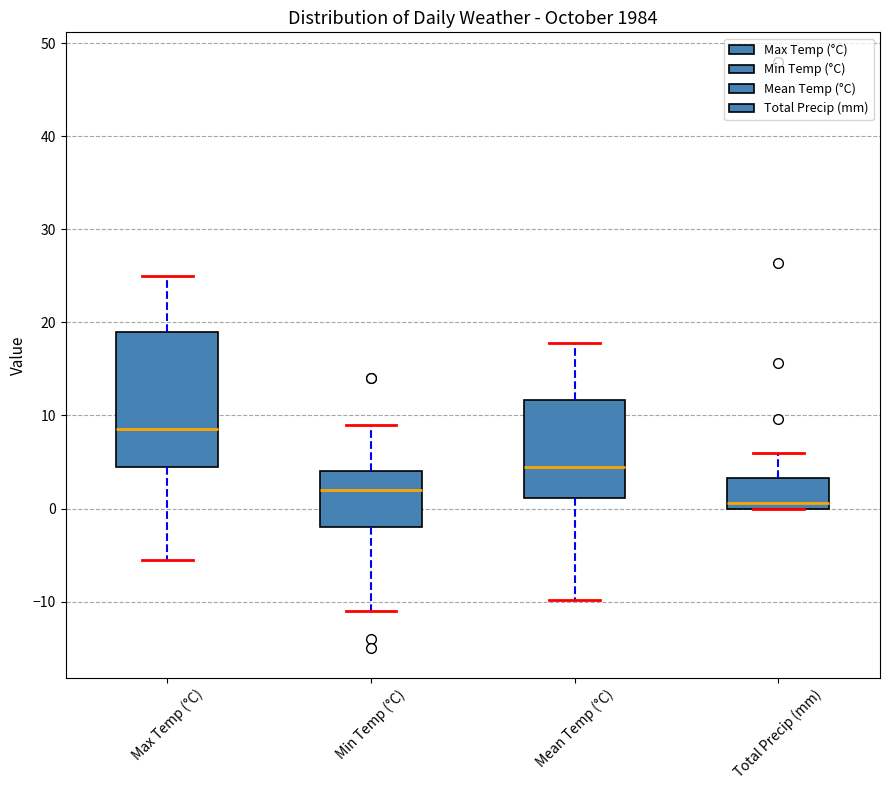

Comparing the boxes themselves (not the whiskers), which one is the tallest?

Max Temp (°C)